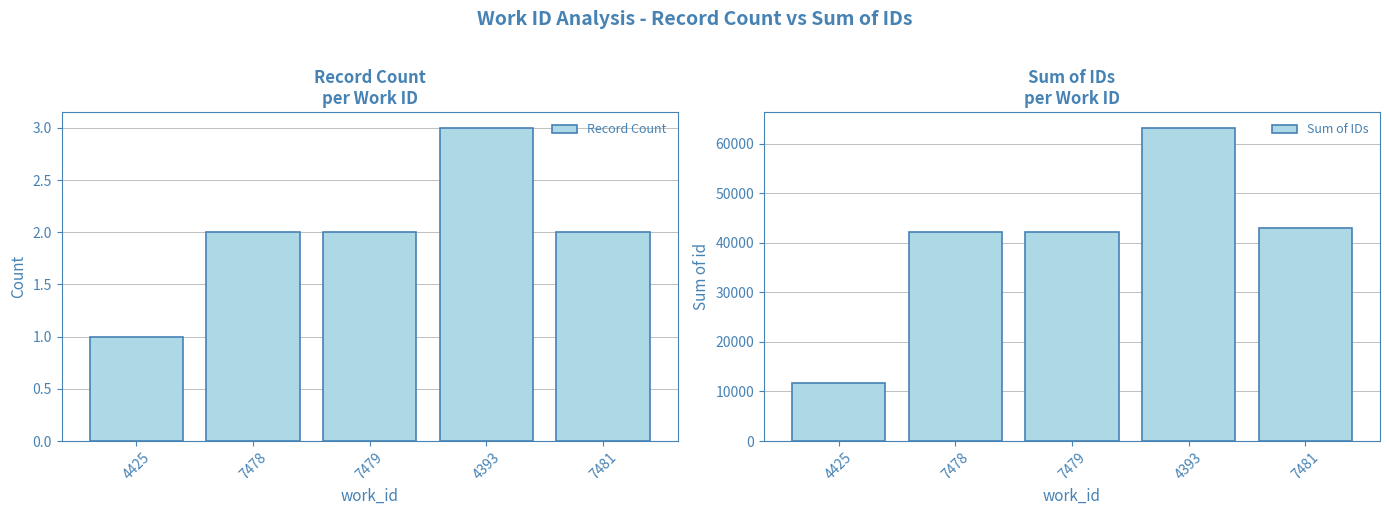

What is the difference between the second highest and second lowest values in the Sum of IDs series?

875